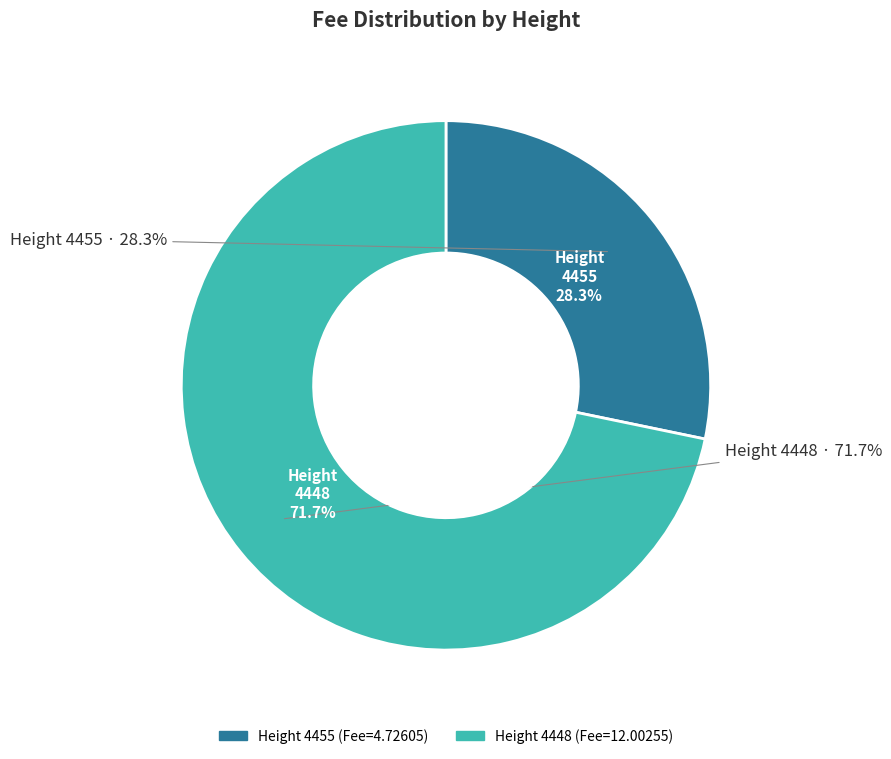

How many slices are in this pie chart?

2